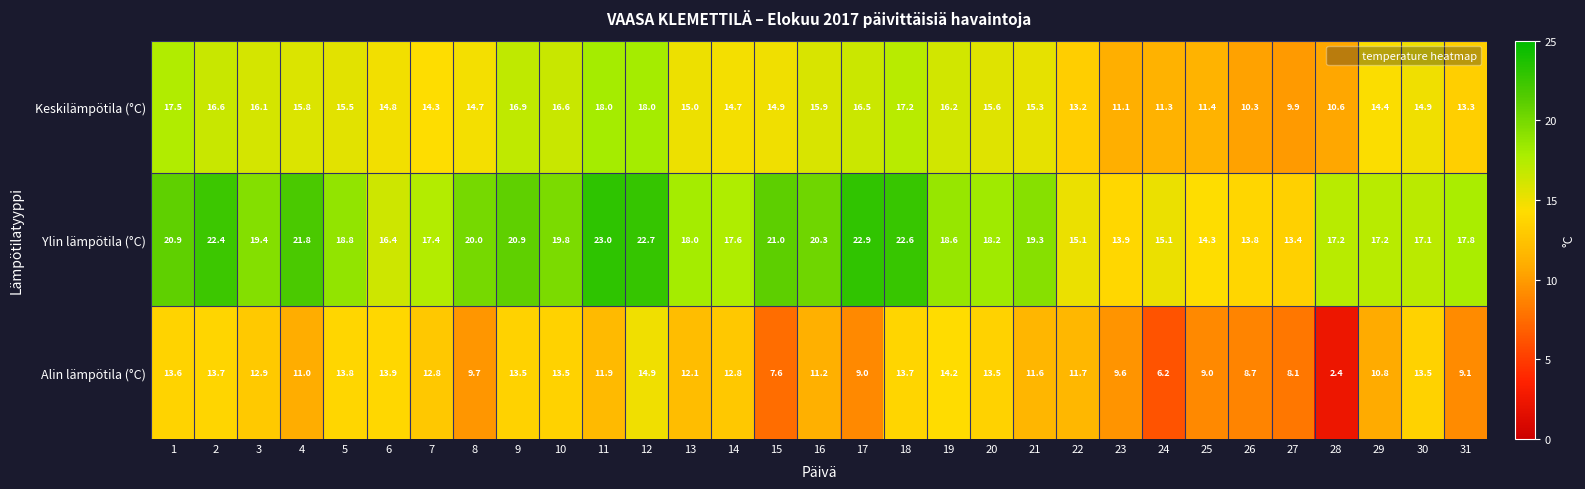

Which series has the largest total across all categories?

Ylin lämpötila (°C)